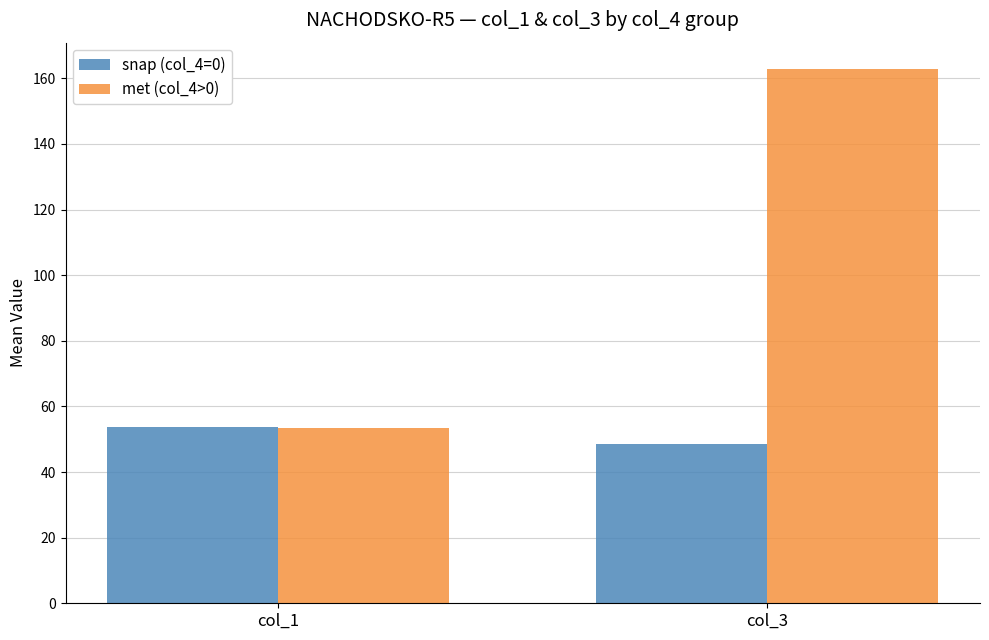

Where is met (col_4>0) nearest to the value 108?

col_1